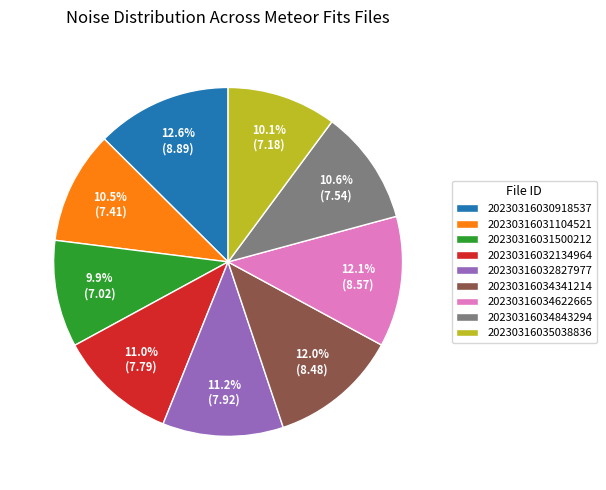

Approximately how many times larger is the value at 20230316032827977 compared to 20230316034341214?

0.9